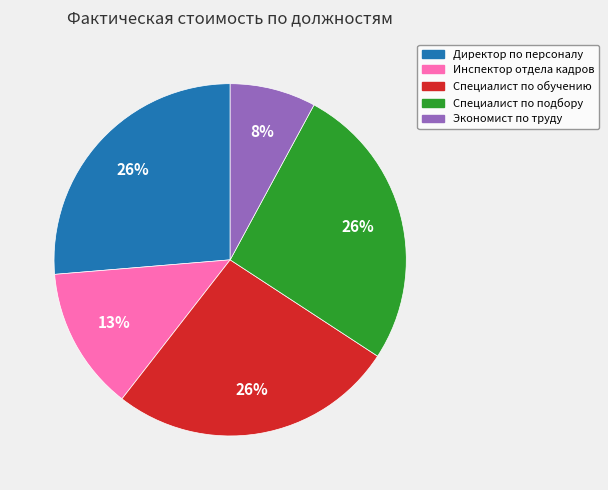

To the nearest percent, what is the difference between the largest and smallest slice percentages?

18%